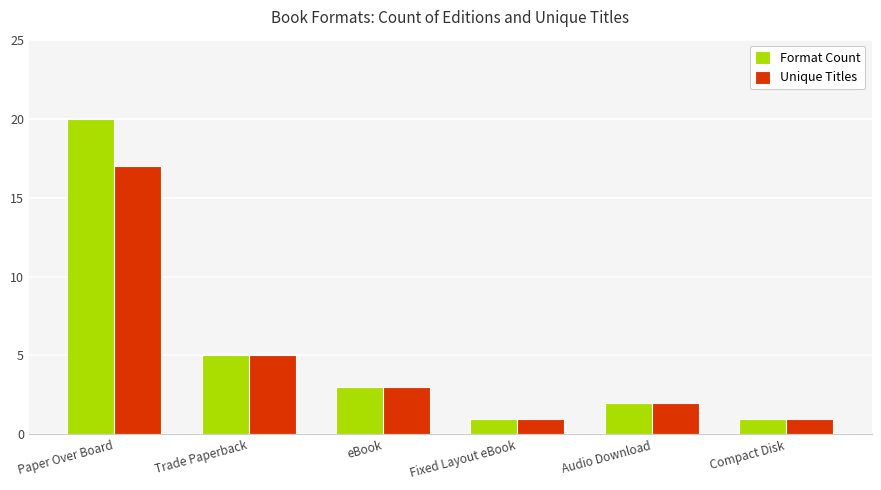

What is the greatest value displayed?

20